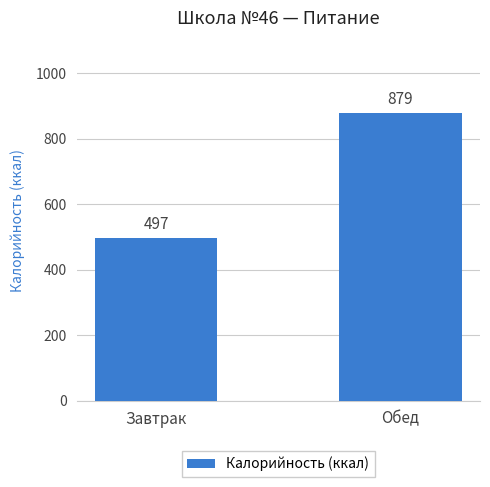

What position from the right is Завтрак?

2